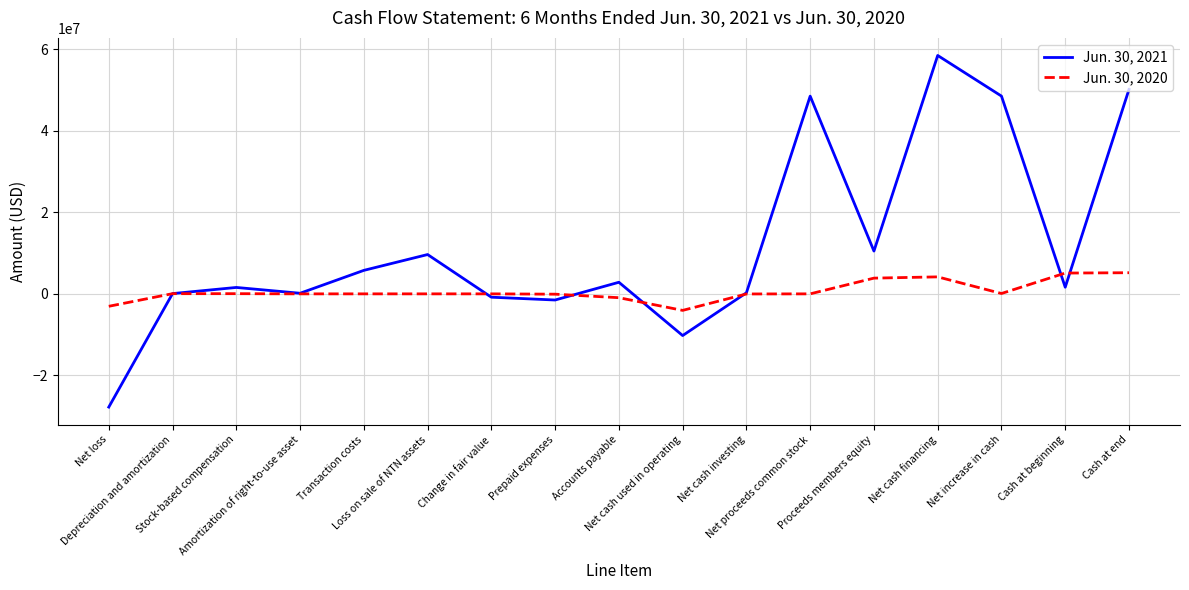

Which series has the largest total across all categories?

Jun. 30, 2021